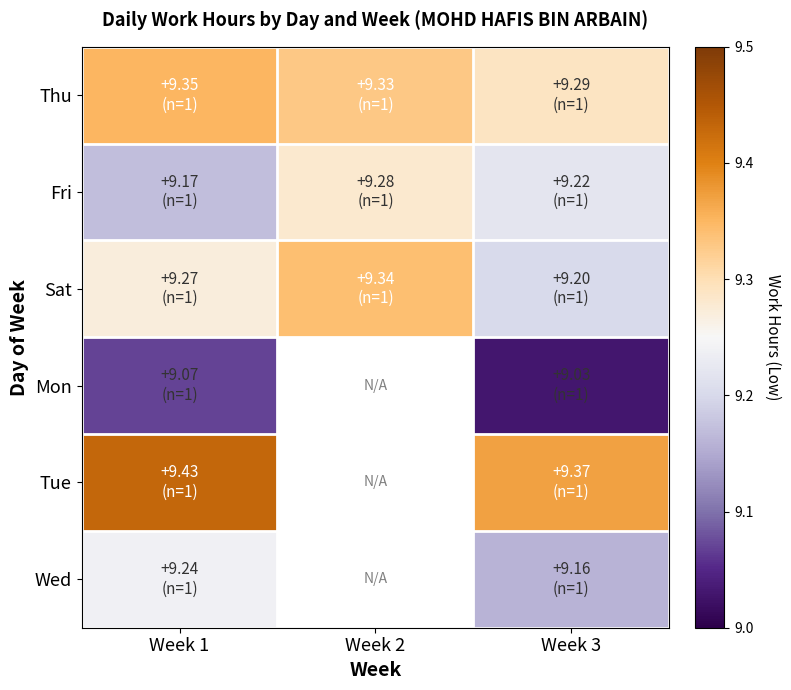

The value of Wed at Week 1 is 14.9. True or false?

False